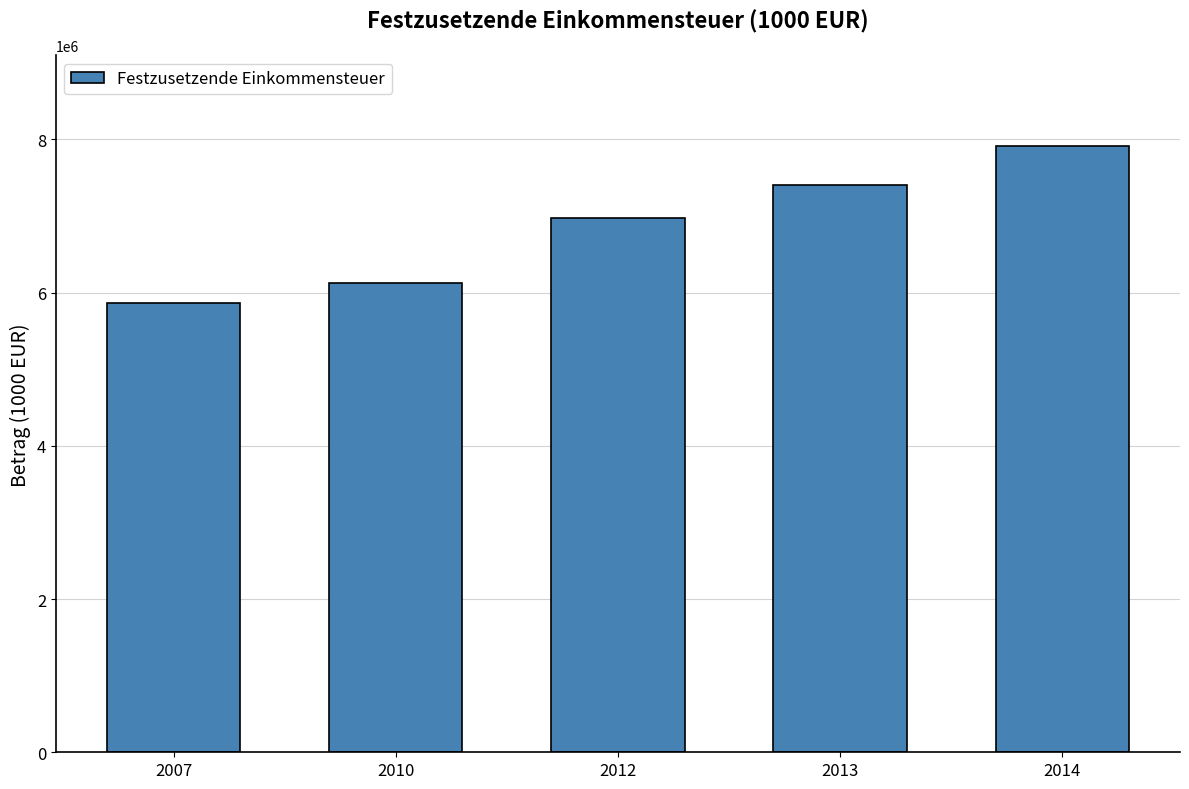

Which label corresponds to the smallest value in the chart?

2007